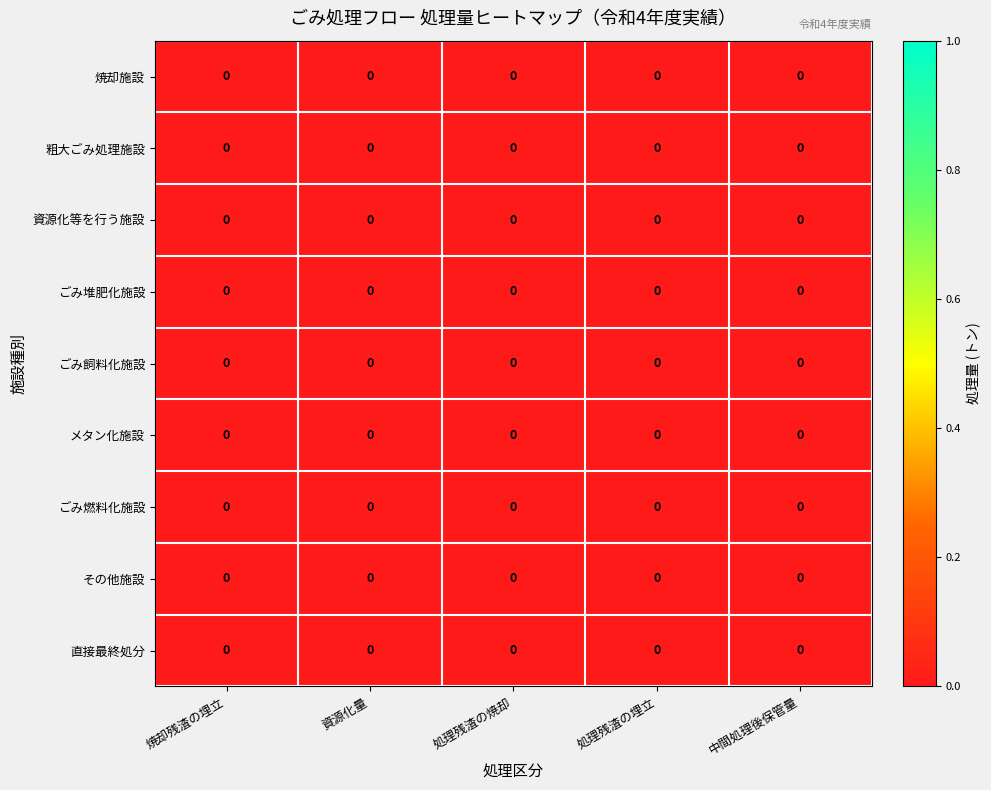

Which series has the largest total across all categories?

焼却施設